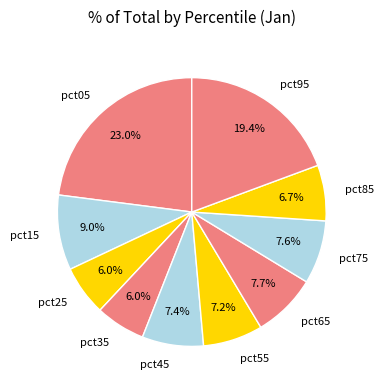

What portion of the pie excludes pct55?

92.8%